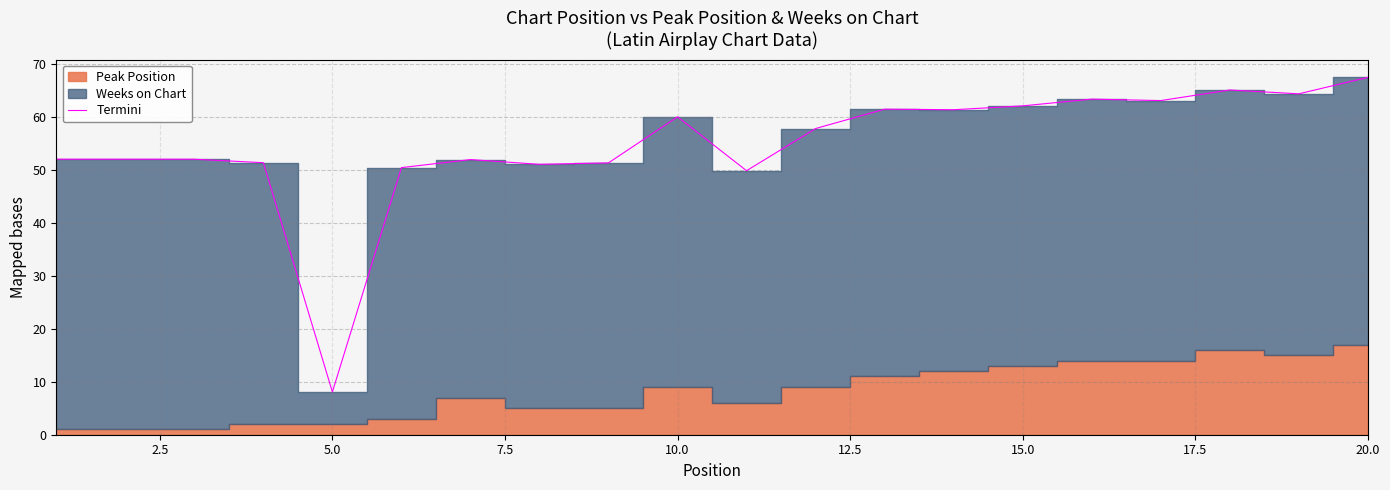

What is the minimum value for Termini?

8.1